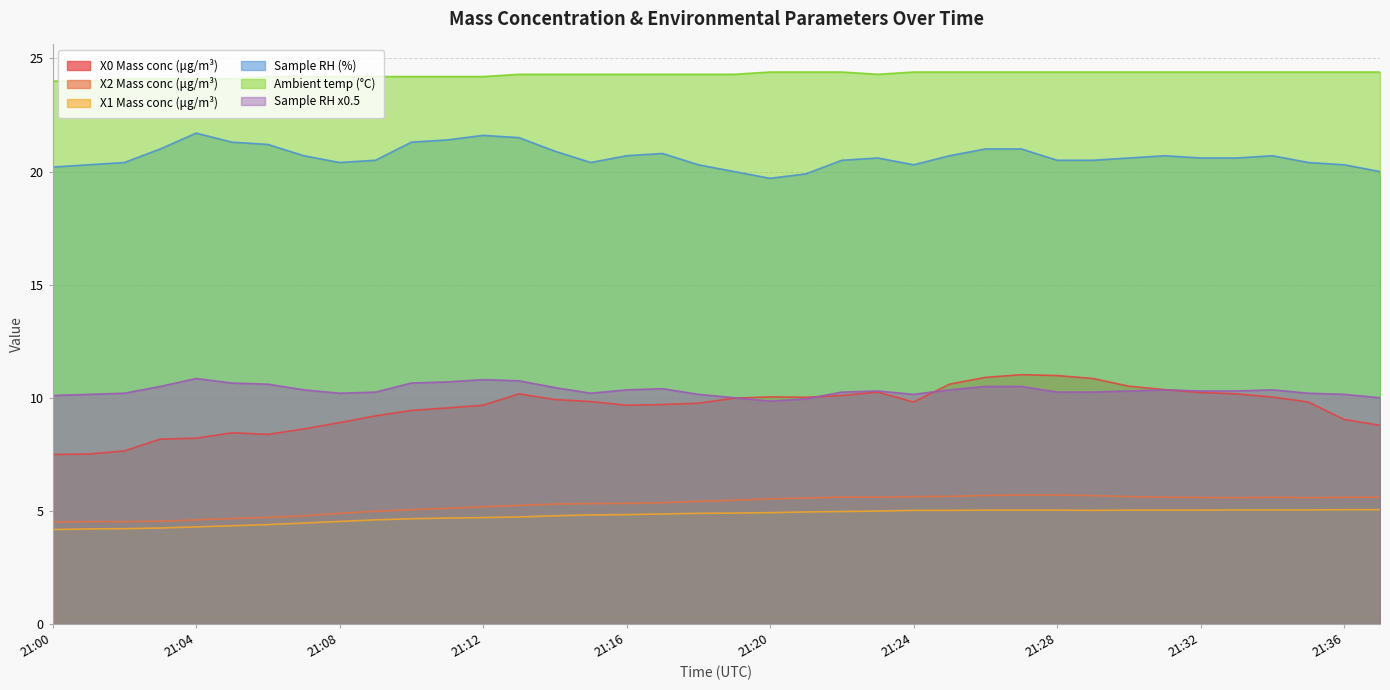

The X0 Mass conc (μg/m³) series shows 1.9 at 21:03. True or false?

False